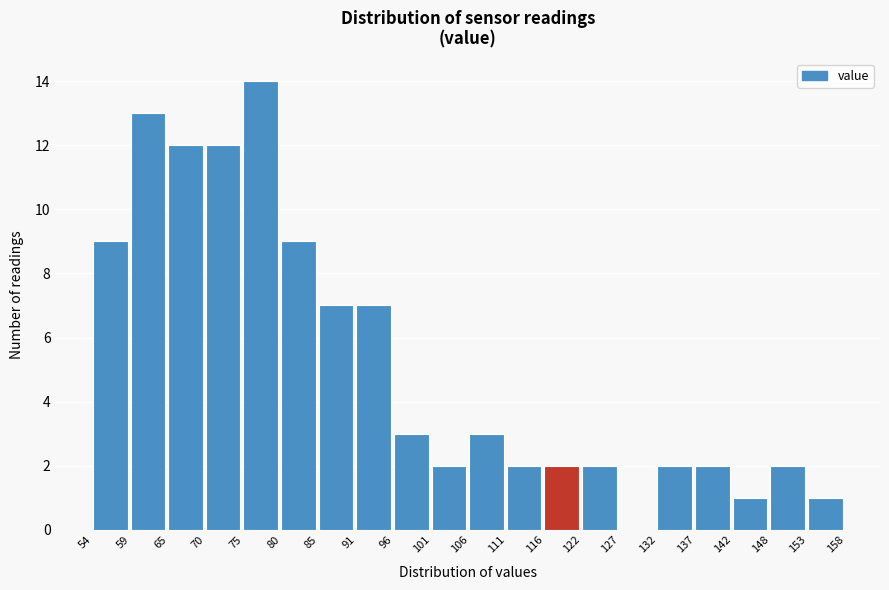

What is the height of the bar covering 111 to 116 on the x-axis? The values are not printed on the chart, so give them approximately, as read against the axis.

2